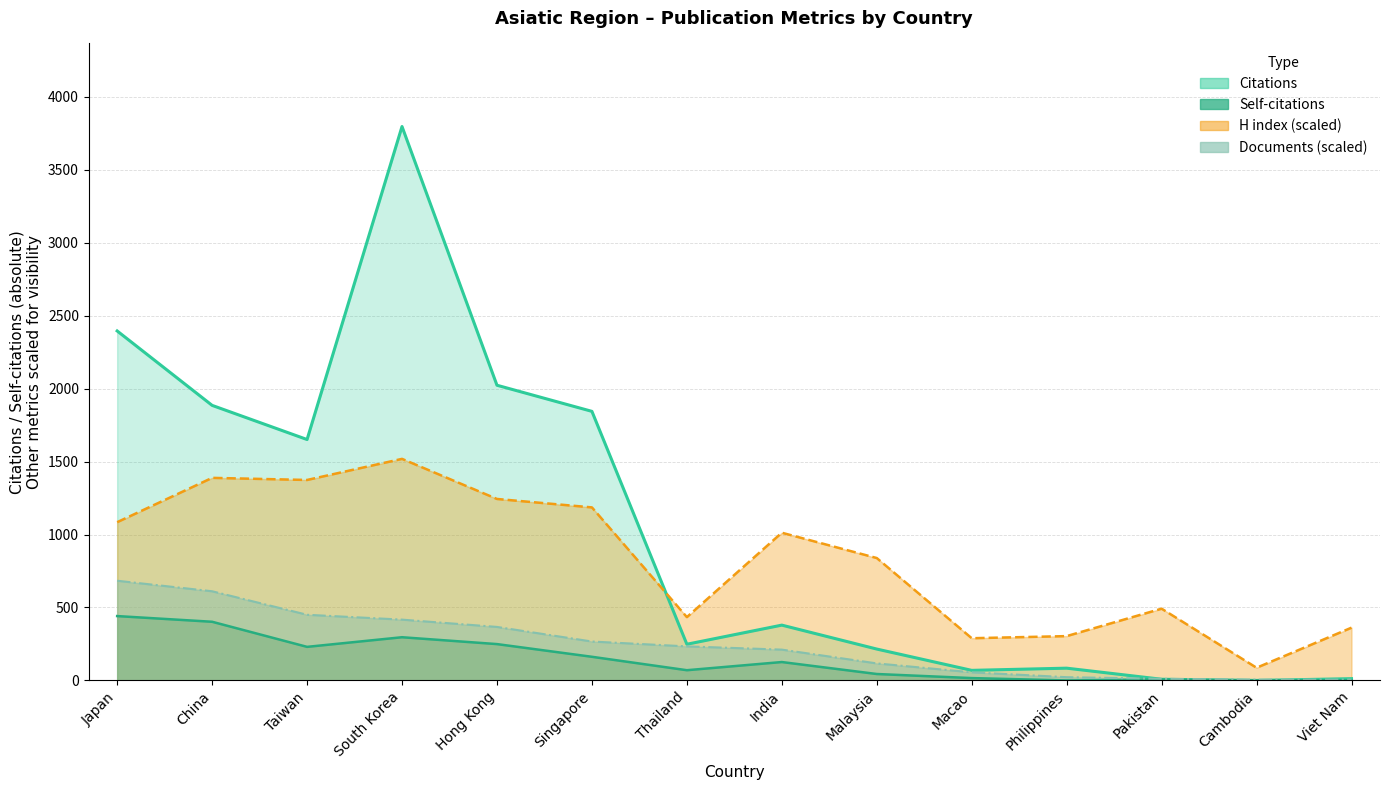

At how many categories does at least one series exceed 1194?

6